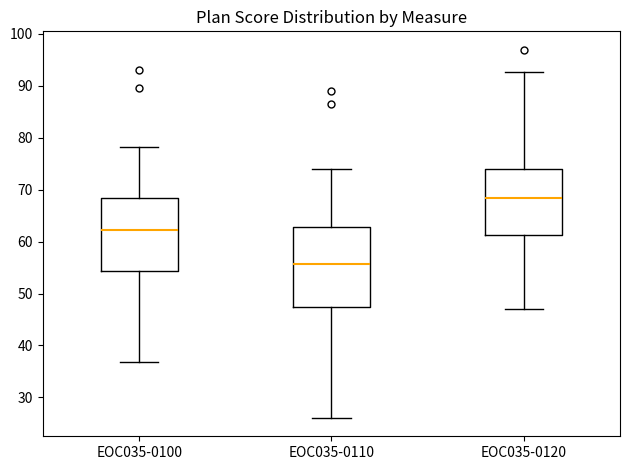

Which box is the tallest, from its lower edge to its upper edge?

EOC035-0110